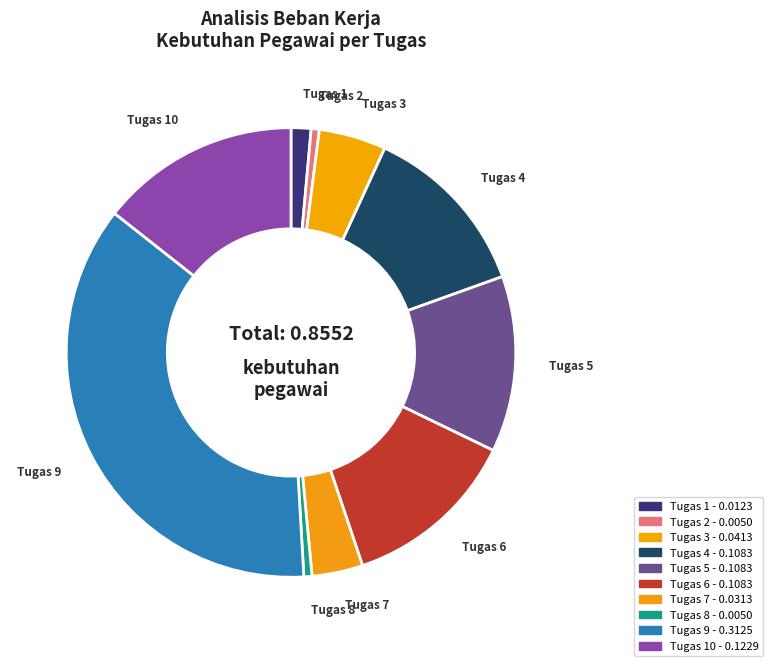

Does any single category account for the majority?

No